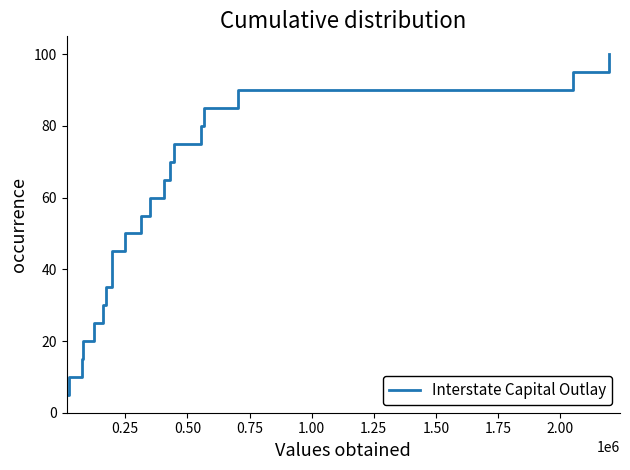

What is the maximum value shown in the chart?

100.0